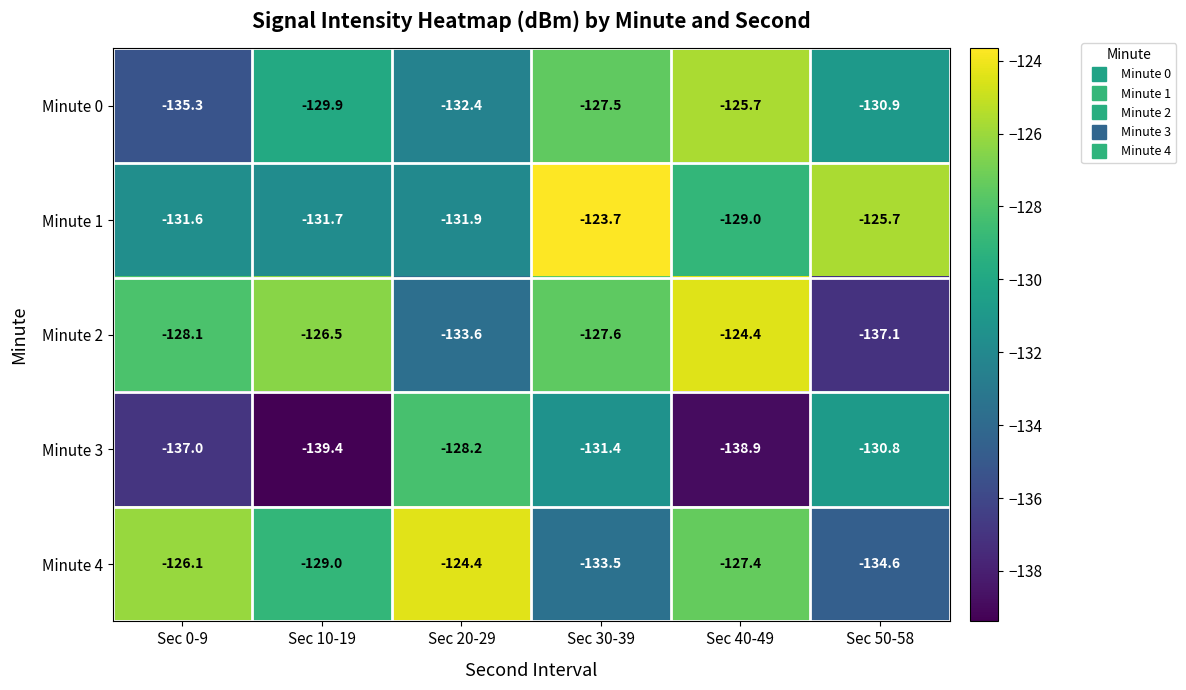

At which category is the sum across all series the highest?

Sec 30-39